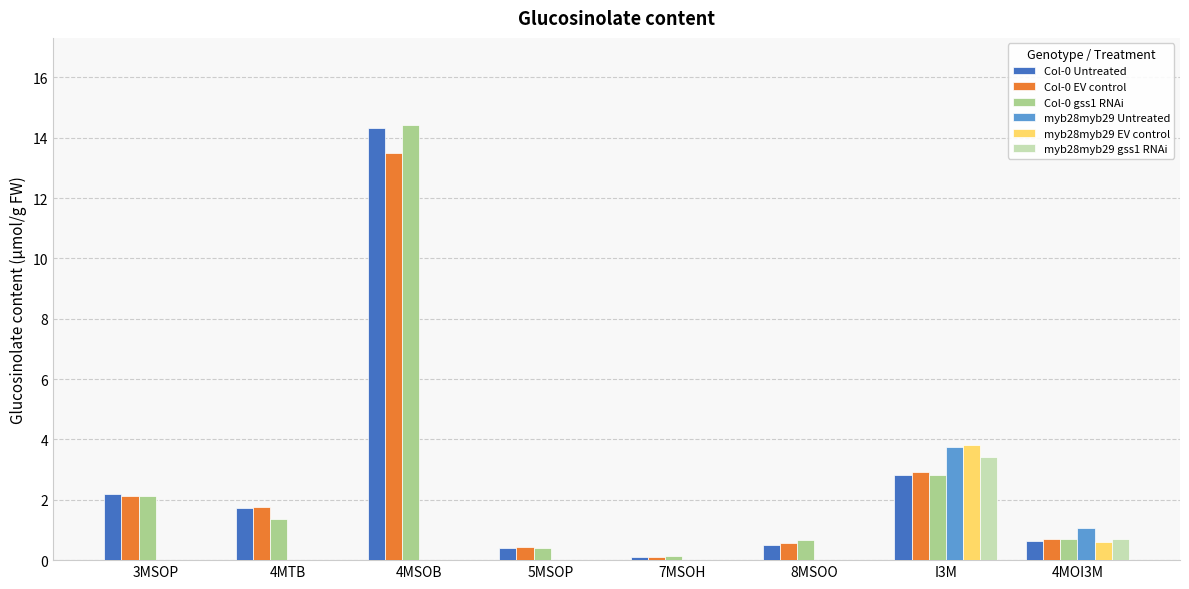

Reading left to right, transcribe all the data shown in this chart.

Col-0 Untreated: 3MSOP=2.2	4MTB=1.7	4MSOB=14.3	5MSOP=0.4	7MSOH=0.1	8MSOO=0.5	I3M=2.8	4MOI3M=0.6
Col-0 EV control: 3MSOP=2.1	4MTB=1.8	4MSOB=13.5	5MSOP=0.4	7MSOH=0.1	8MSOO=0.6	I3M=2.9	4MOI3M=0.7
Col-0 gss1 RNAi: 3MSOP=2.1	4MTB=1.4	4MSOB=14.4	5MSOP=0.4	7MSOH=0.1	8MSOO=0.7	I3M=2.8	4MOI3M=0.7
myb28myb29 Untreated: 3MSOP=0.0	4MTB=0.0	4MSOB=0.0	5MSOP=0.0	7MSOH=0.0	8MSOO=0.0	I3M=3.8	4MOI3M=1.1
myb28myb29 EV control: 3MSOP=0.0	4MTB=0.0	4MSOB=0.0	5MSOP=0.0	7MSOH=0.0	8MSOO=0.0	I3M=3.8	4MOI3M=0.6
myb28myb29 gss1 RNAi: 3MSOP=0.0	4MTB=0.0	4MSOB=0.0	5MSOP=0.0	7MSOH=0.0	8MSOO=0.0	I3M=3.4	4MOI3M=0.7